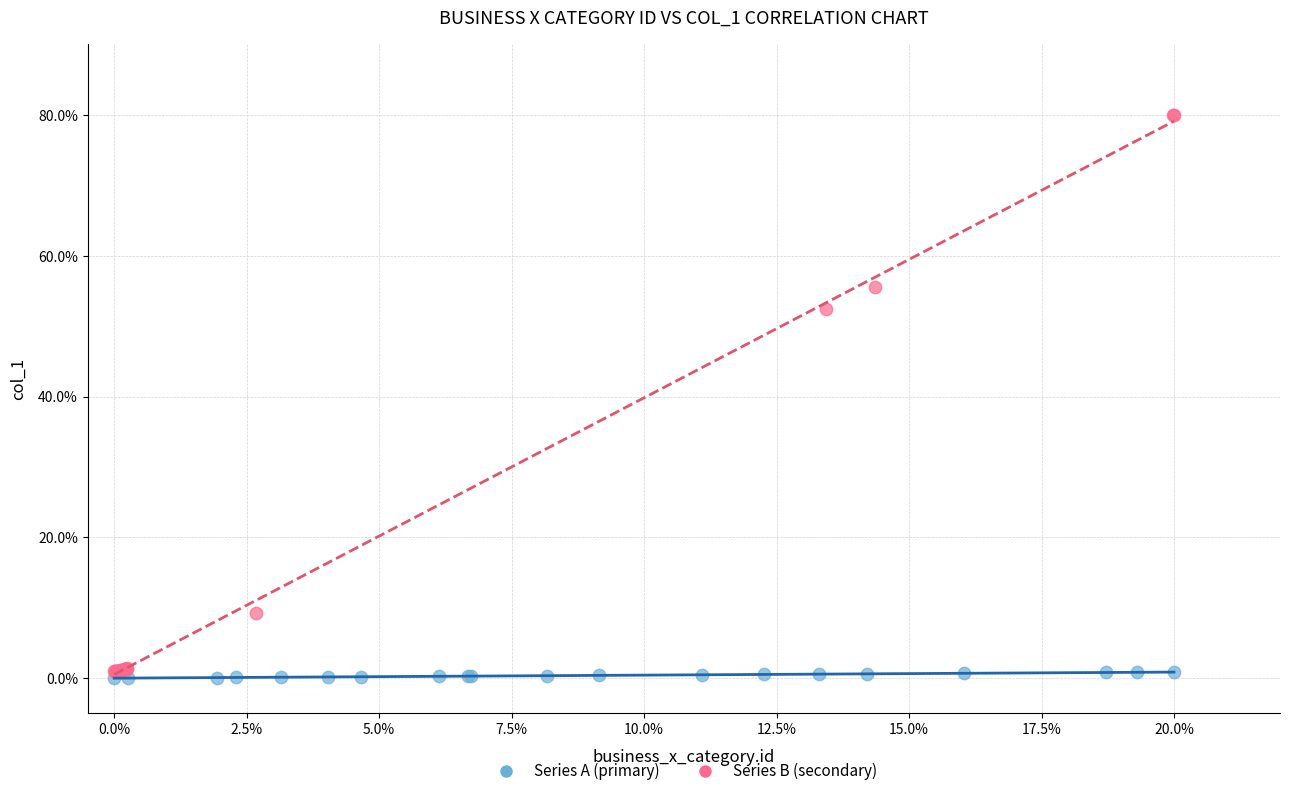

What are all the series names shown in the legend?

Series A (primary), Series B (secondary)